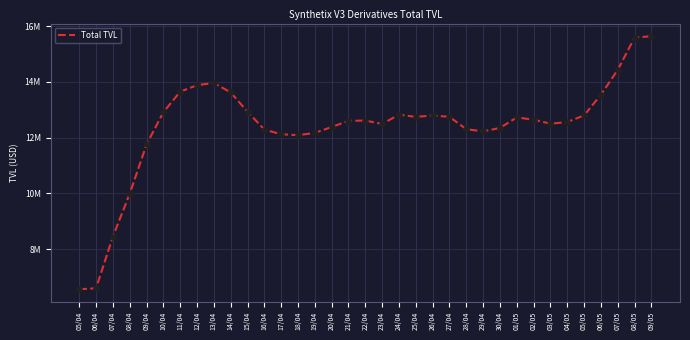

What is the ratio of the value at 30/04 to the value at 02/05?

1.0